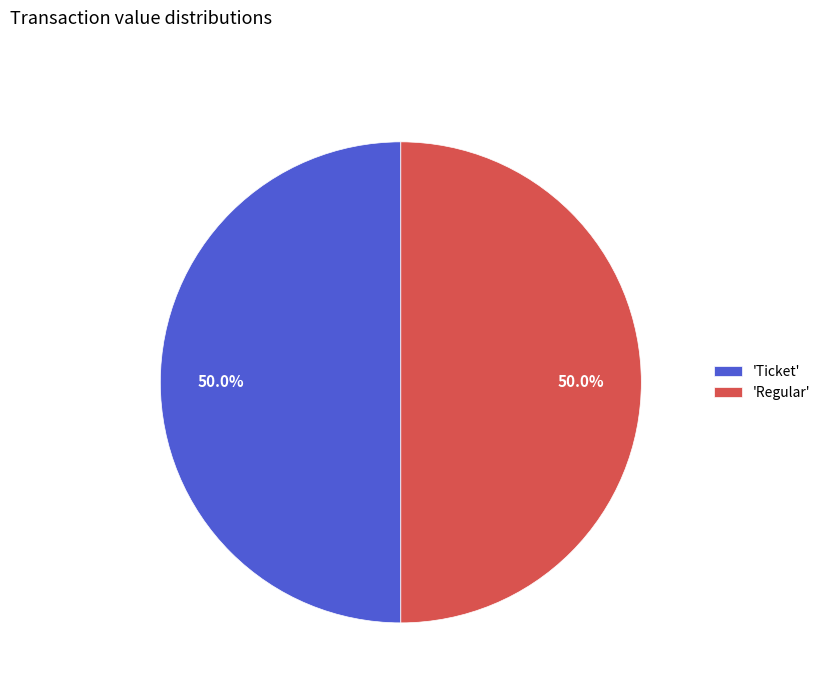

Do 'Ticket' and 'Regular' together represent more than half of the pie?

Yes